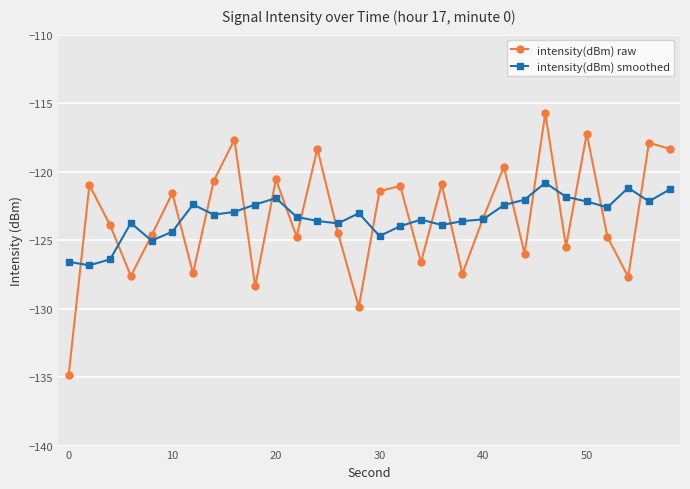

Count the number of data series in this chart.

2